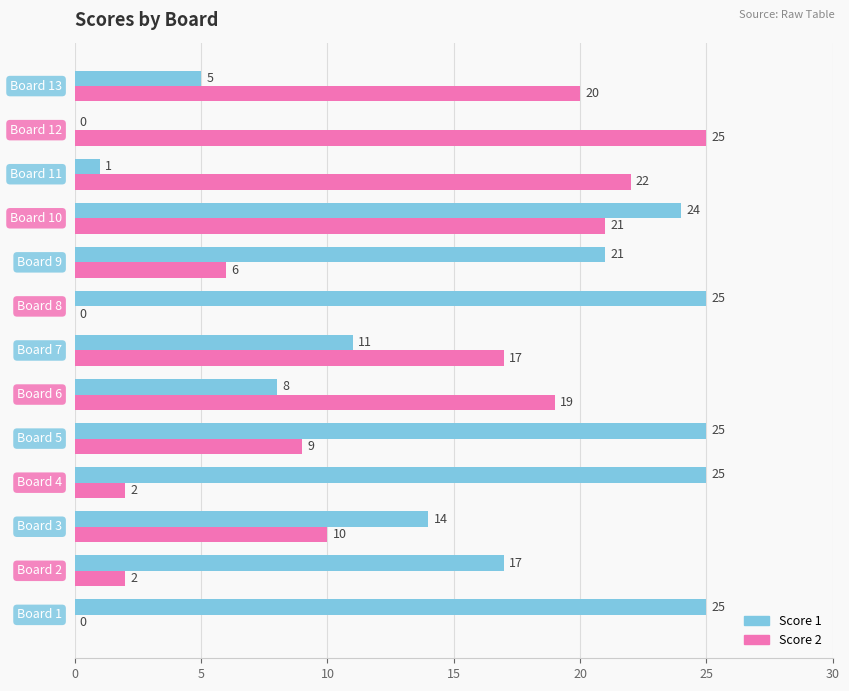

What is the sum of all Score 2 values?

153